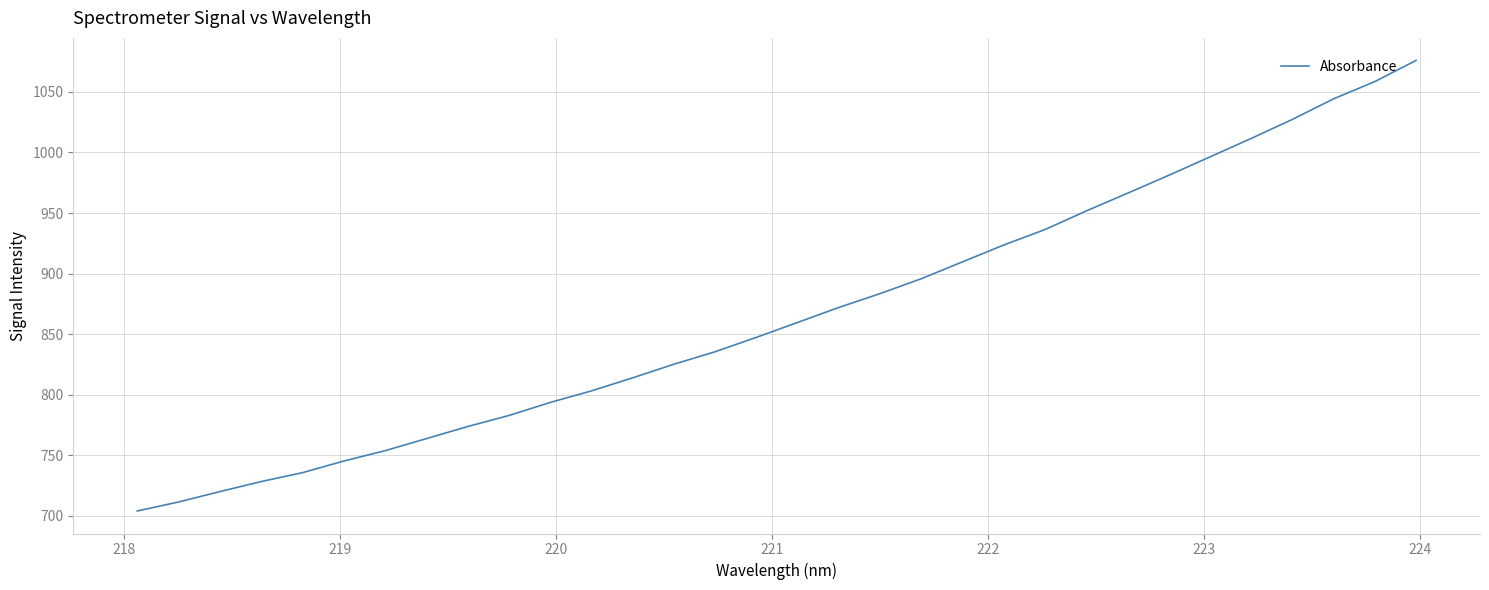

Does the chart display data point markers on the line(s)?

No